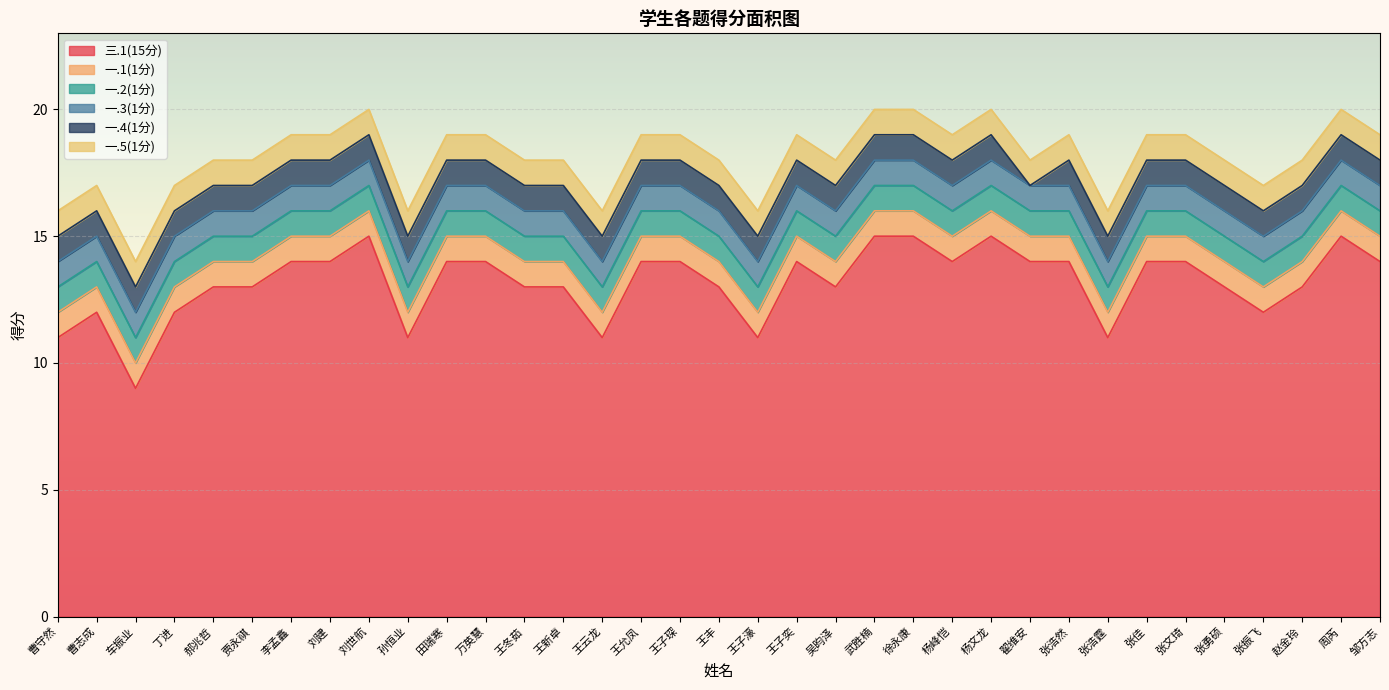

What is the average value of the 一.5(1分) series?

1